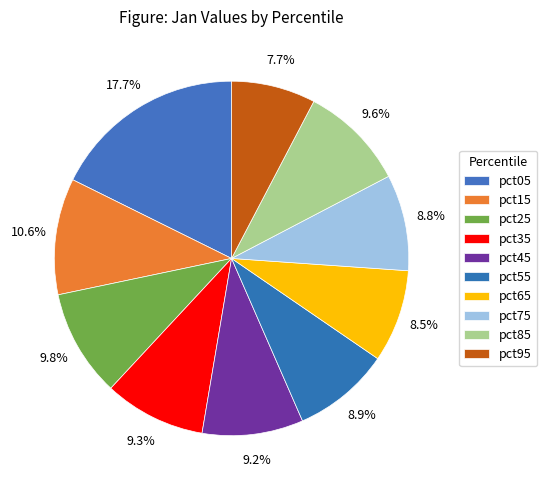

To the nearest percent, what portion does pct05 represent?

18%